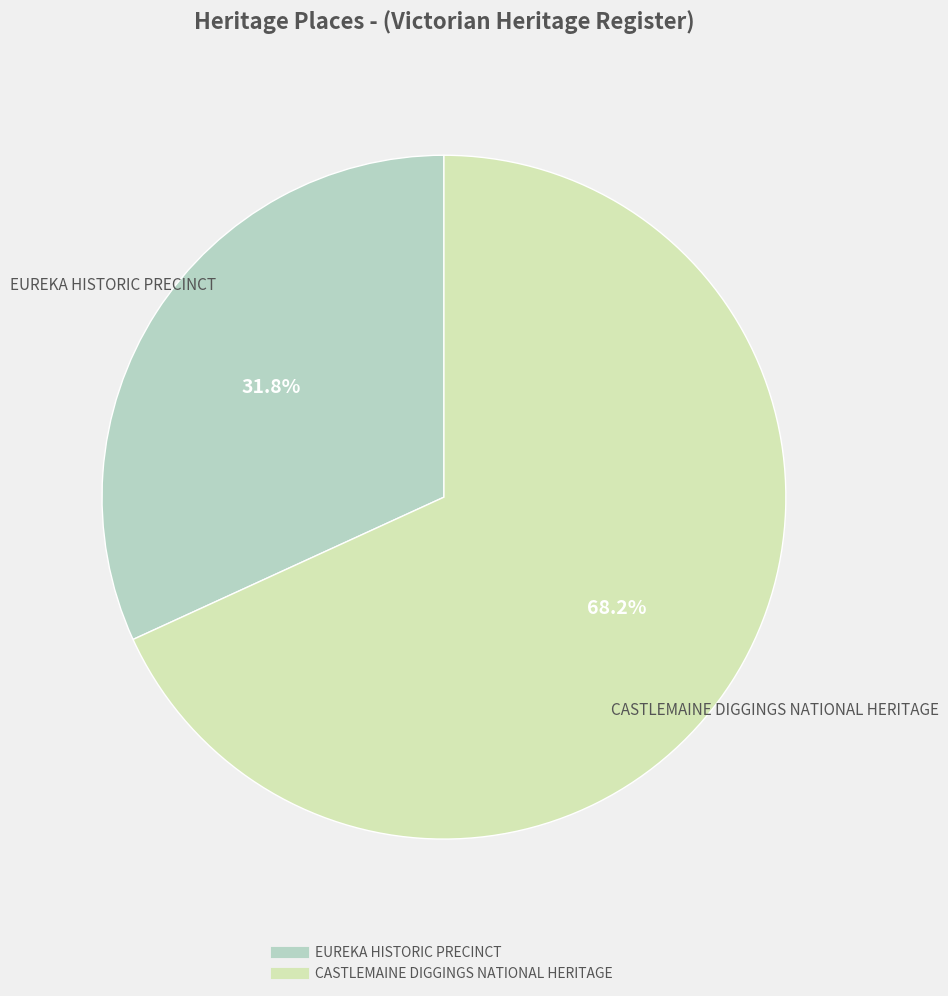

To the nearest percent, what percentage of the pie is CASTLEMAINE DIGGINGS NATIONAL HERITAGE?

68%